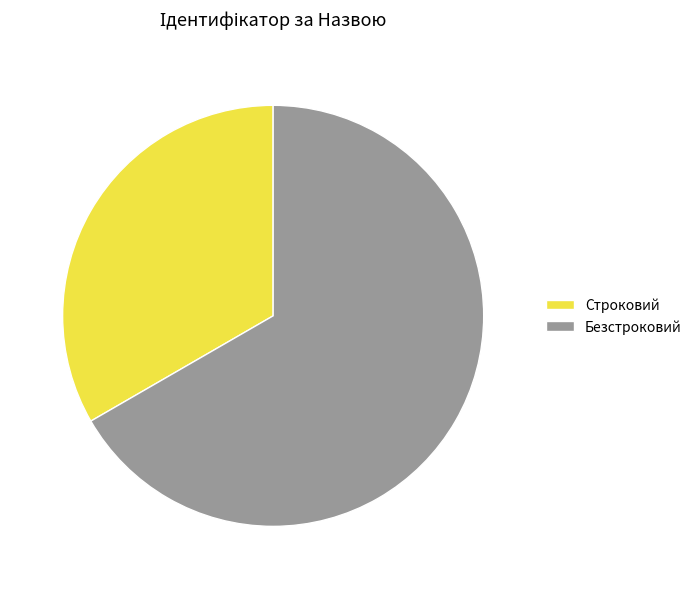

Do Строковий and Безстроковий together represent more than half of the pie?

Yes